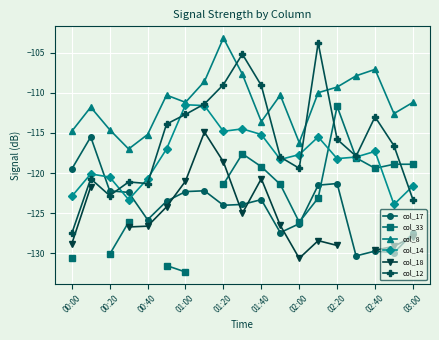

What is the approximate value of col_12 at 00:40?

-121.3